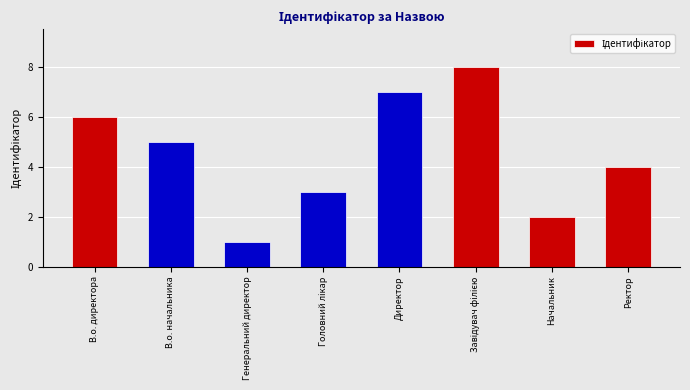

Is it true that the value at Директор is 7?

True